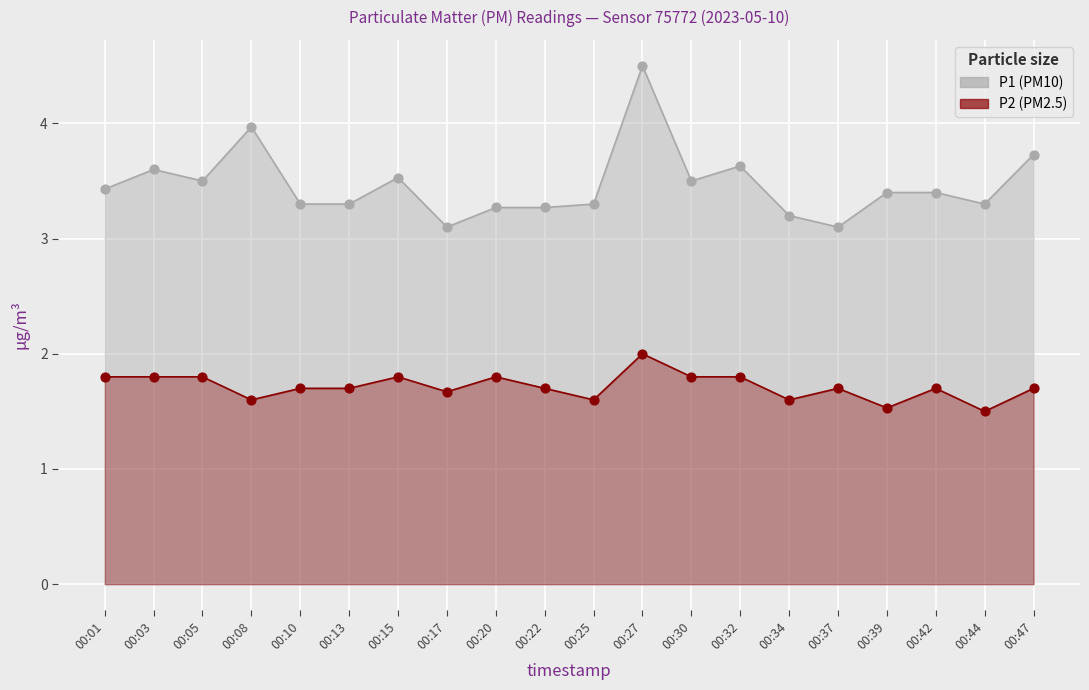

Is the value of P1 at 00:27 greater than the value of P2 at 00:27?

Yes